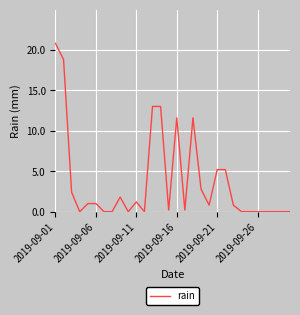

What is the sum of all values?

111.4